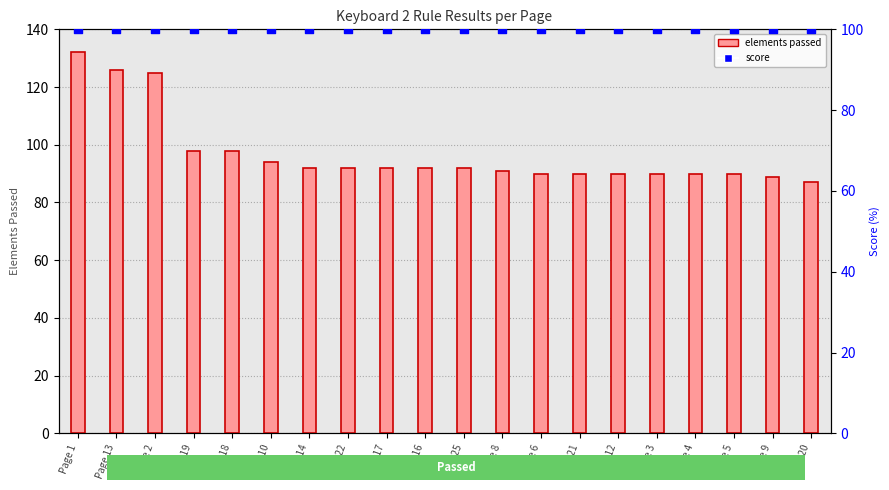

Is the value of elements passed at Page 16 greater than the value of score at Page 10?

No